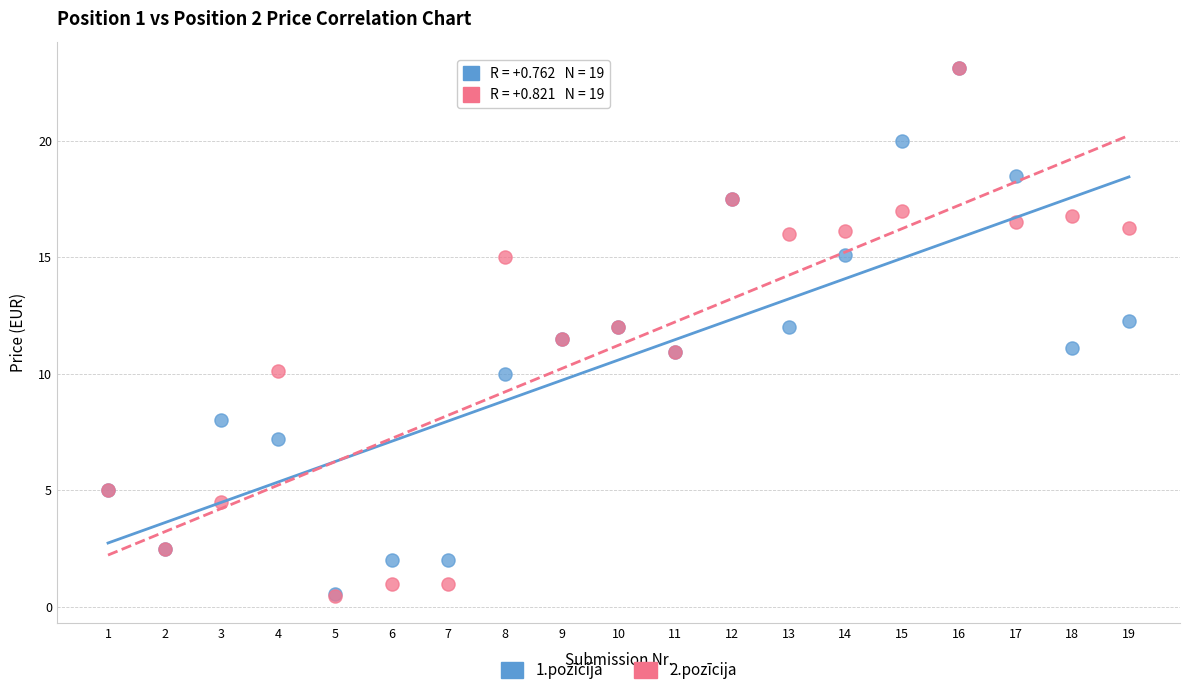

What are all the series names shown in the legend?

1.pozīcija, 2.pozīcija